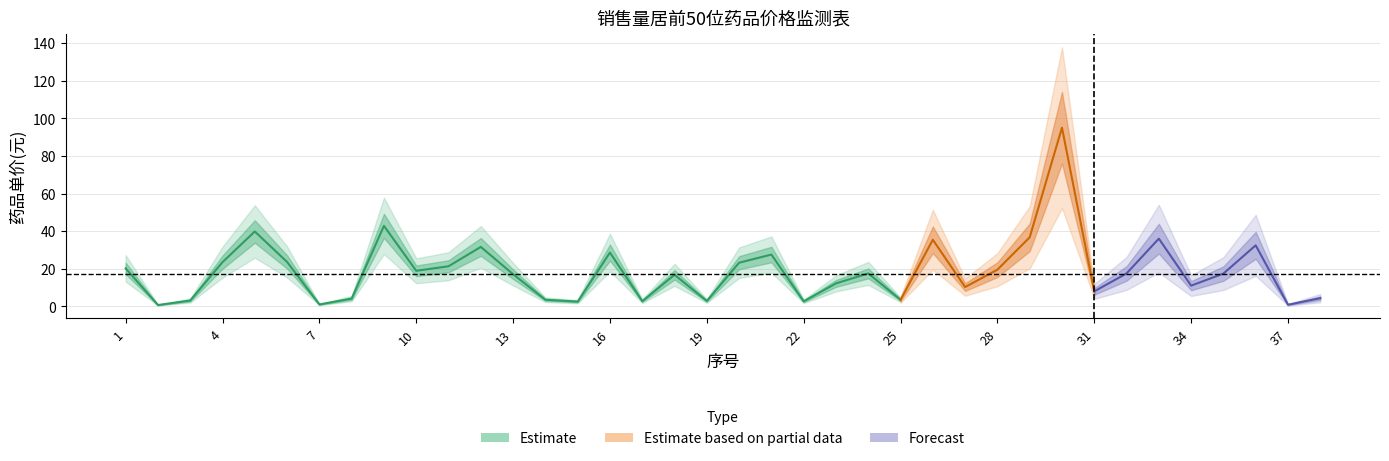

What is the sum of the values at 7 and 22?

3.7